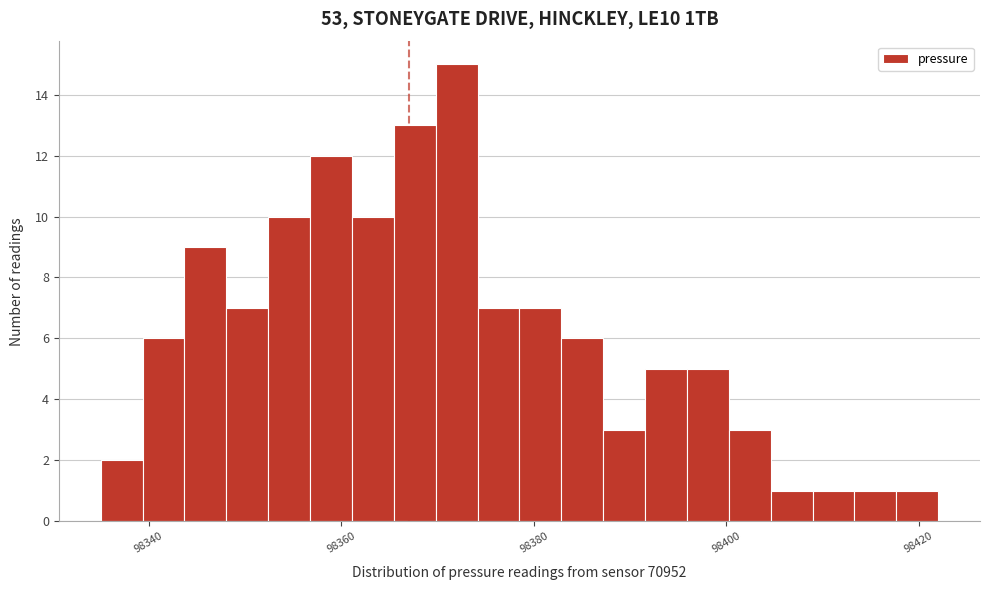

Read against the x-axis, roughly where is the centre of the tallest bar?

98372